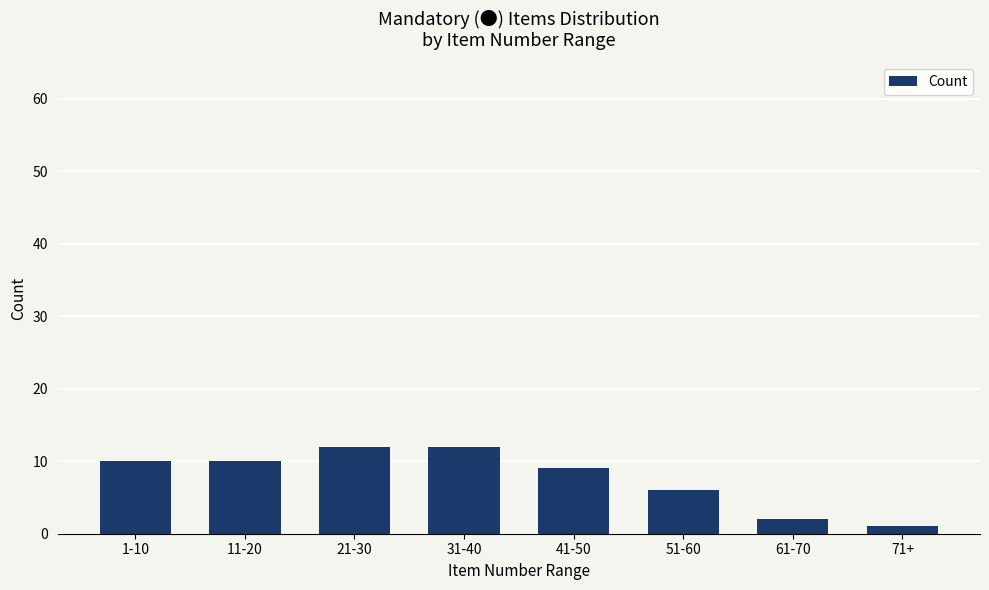

What is the difference between the maximum and minimum values?

11